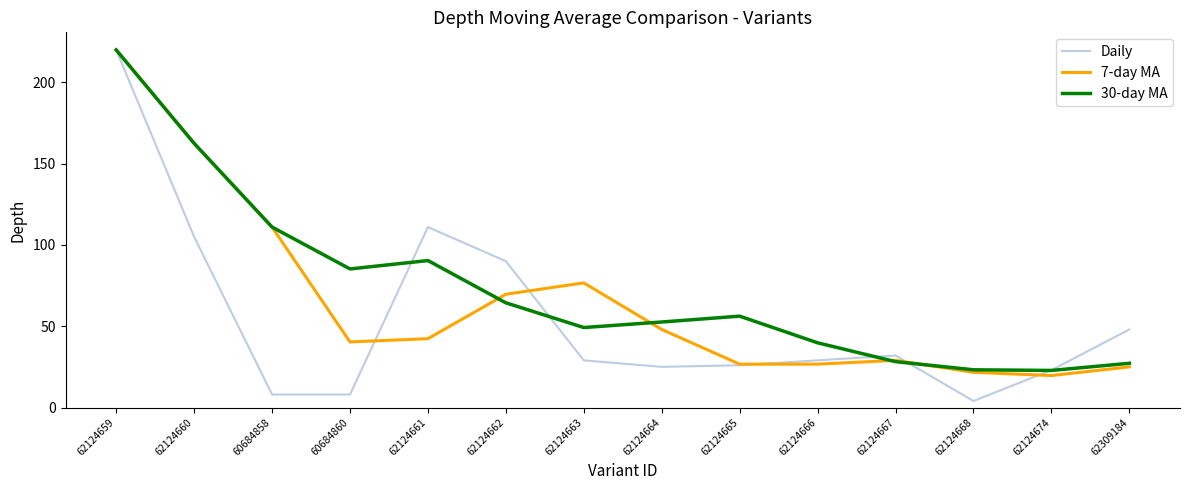

What position from the right is 62124666?

5